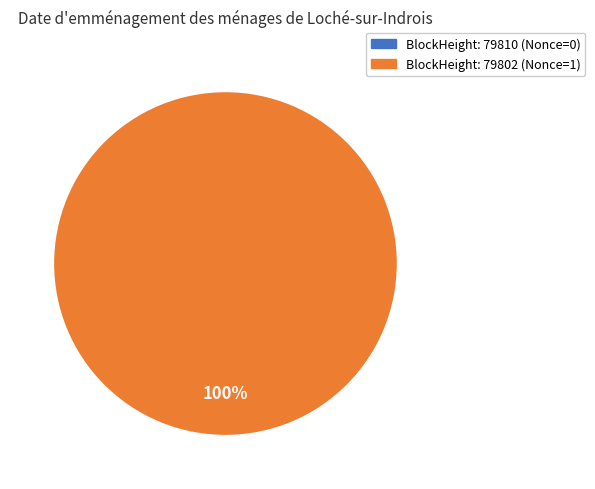

Is 79810 the majority of the pie?

No